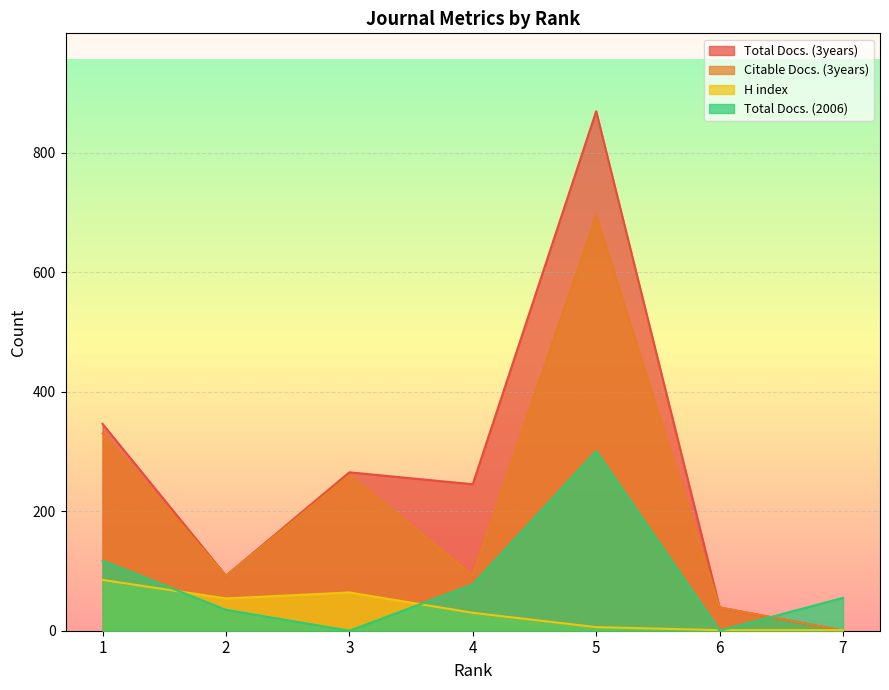

How many data points in Total Docs. (3years) are above 245?

3